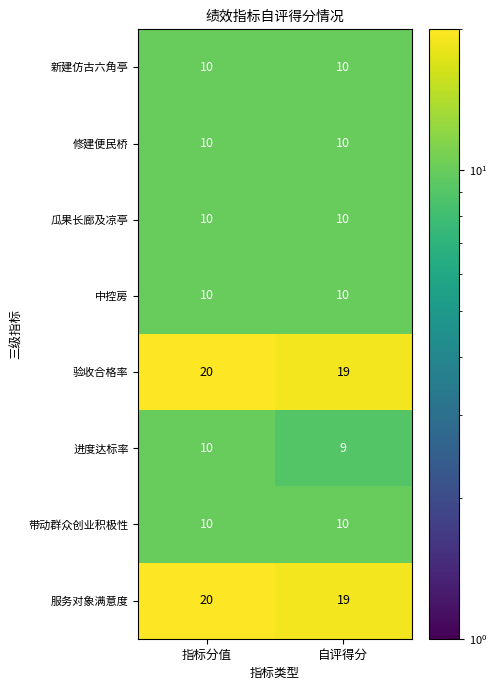

What is the difference between the highest and lowest values at 自评得分?

10